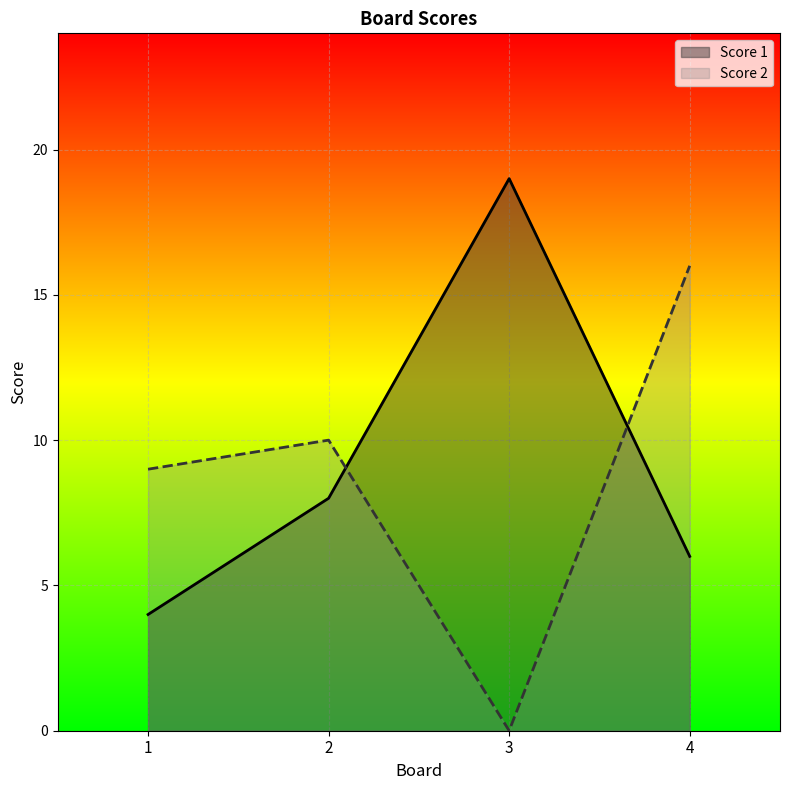

What is the difference between the maximum and minimum values in the Score 2 series?

16